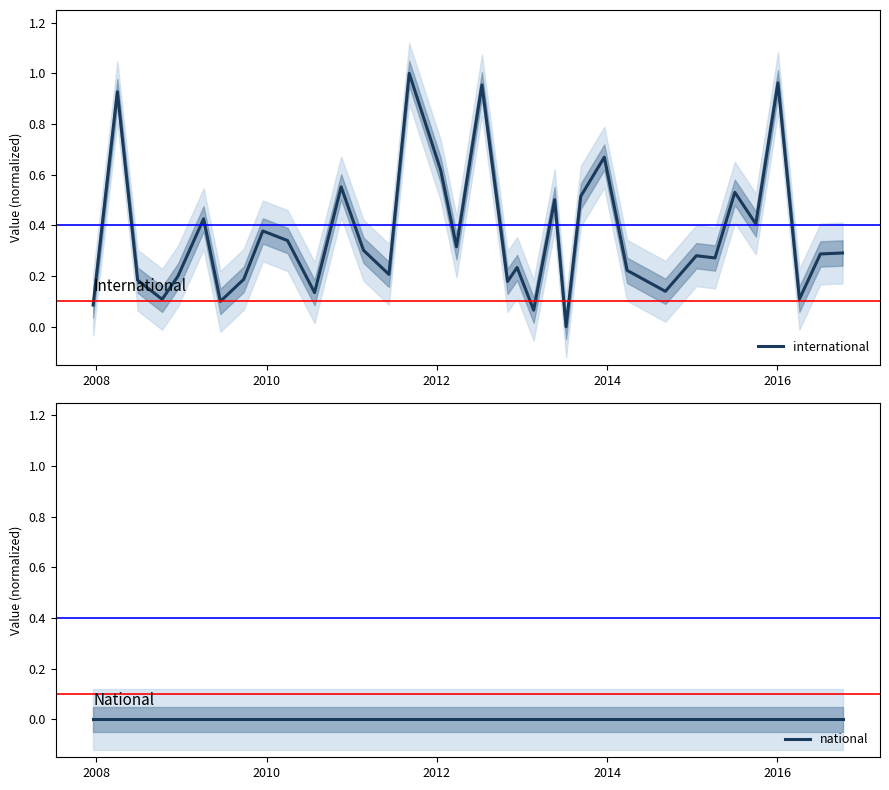

What is the average value of the international series?

0.4